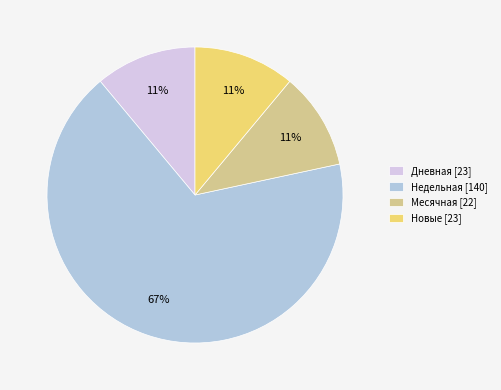

Does Месячная [22] represent more than half of the total?

No